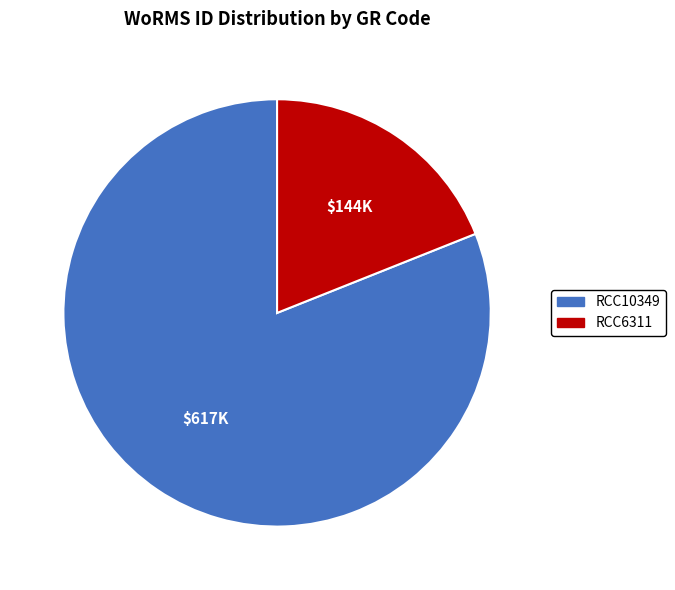

How many segments does this pie chart have?

2